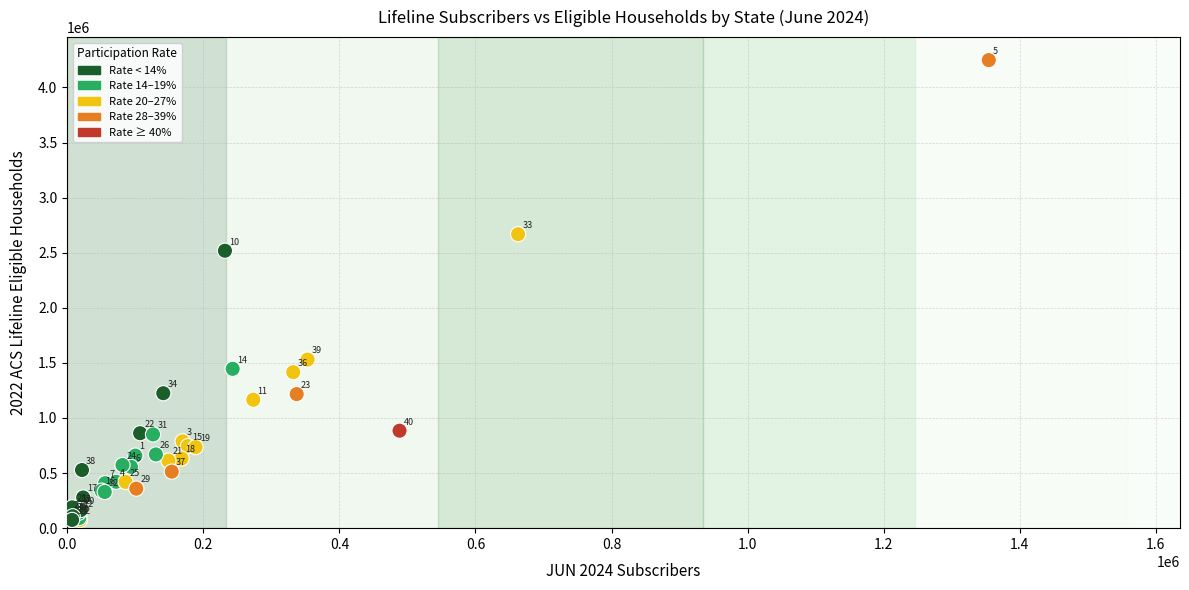

What Y value in the scatter plot is closest to 2161059?

2518123